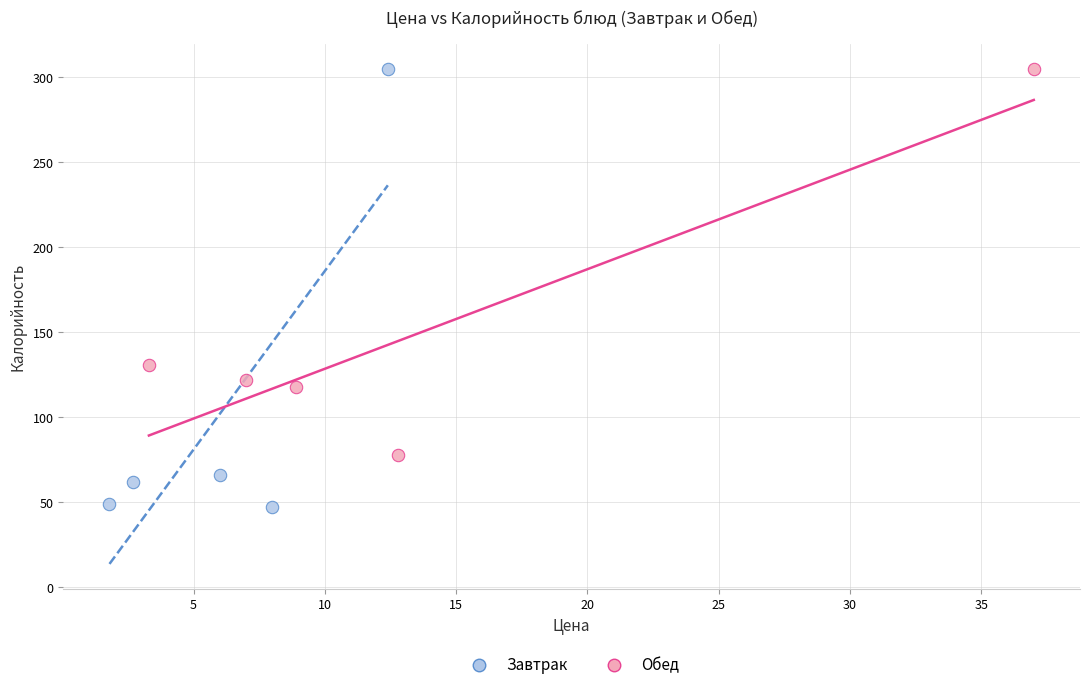

What are all the series names shown in the legend?

Завтрак, Обед